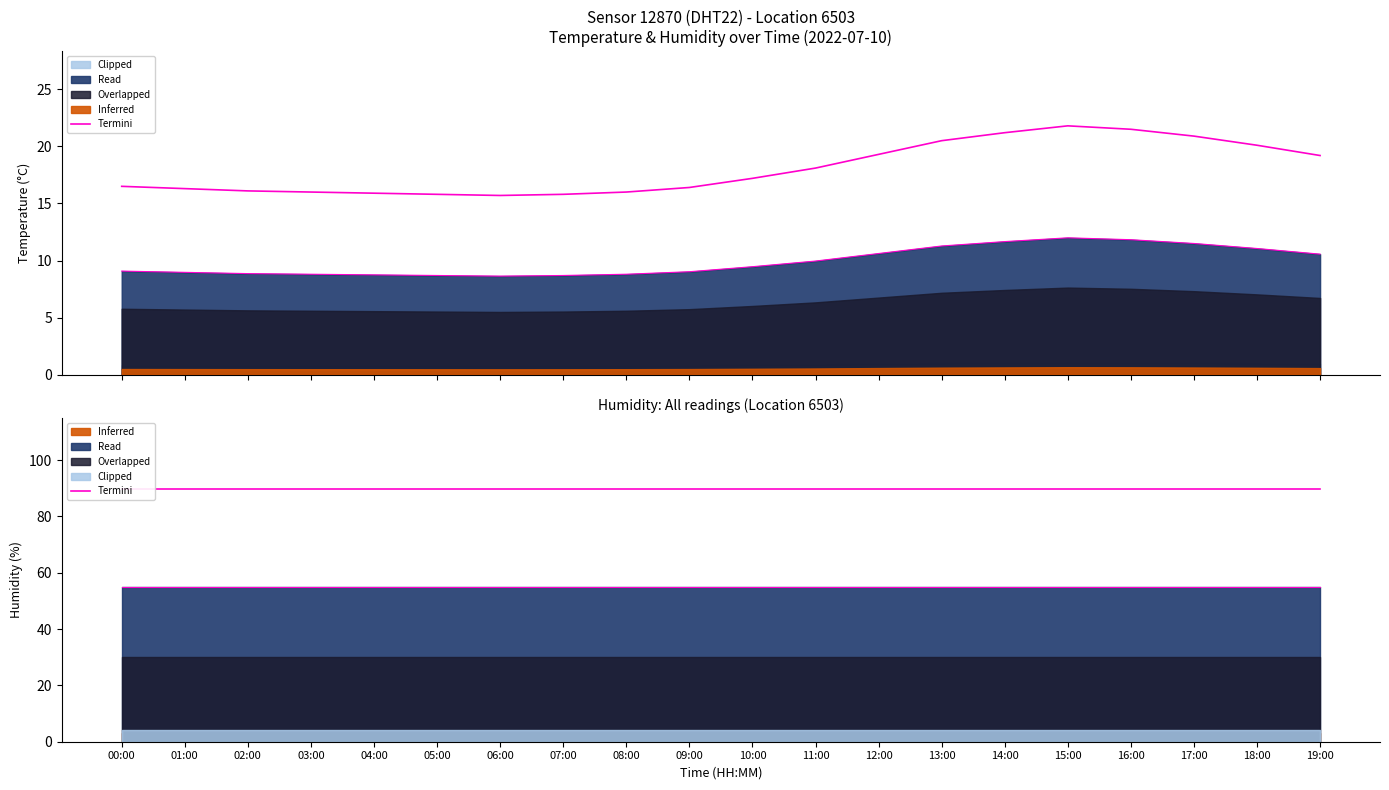

What is the sum of all values?

360.3